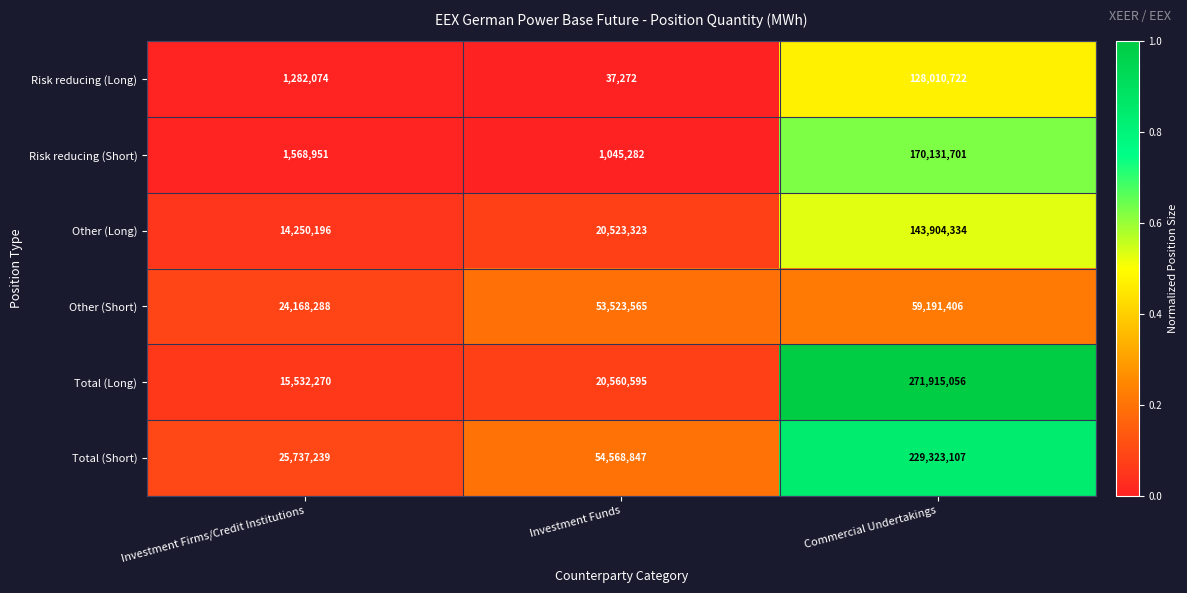

What is the total value across all series at Commercial Undertakings?

1002476326